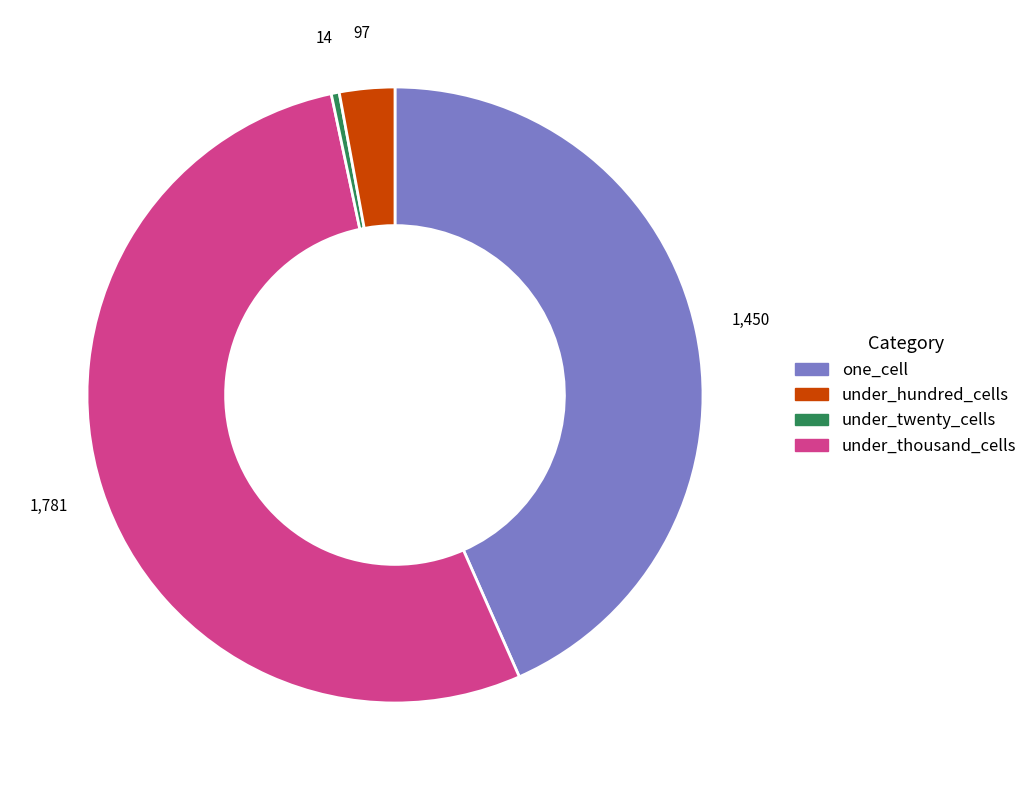

Is there a majority slice in this chart?

Yes